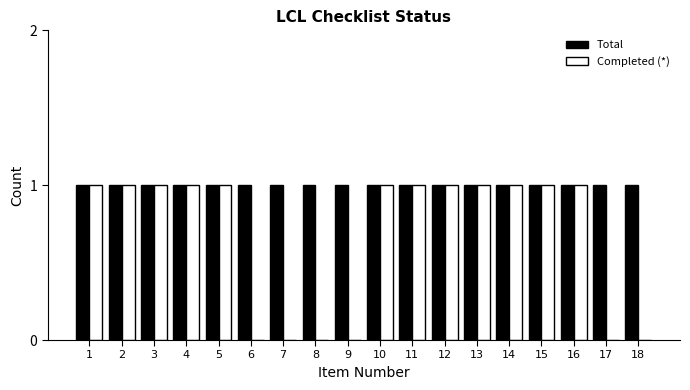

Which series changed the most between 6 and 12?

Completed (*)